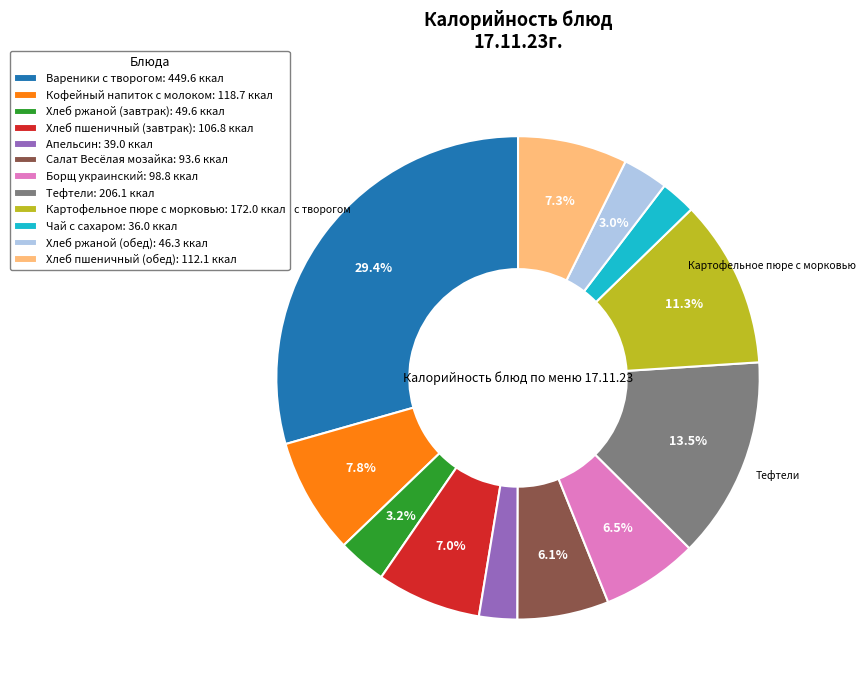

To the nearest percent, what is the combined percentage of Тефтели and Кофейный напиток с молоком?

21%